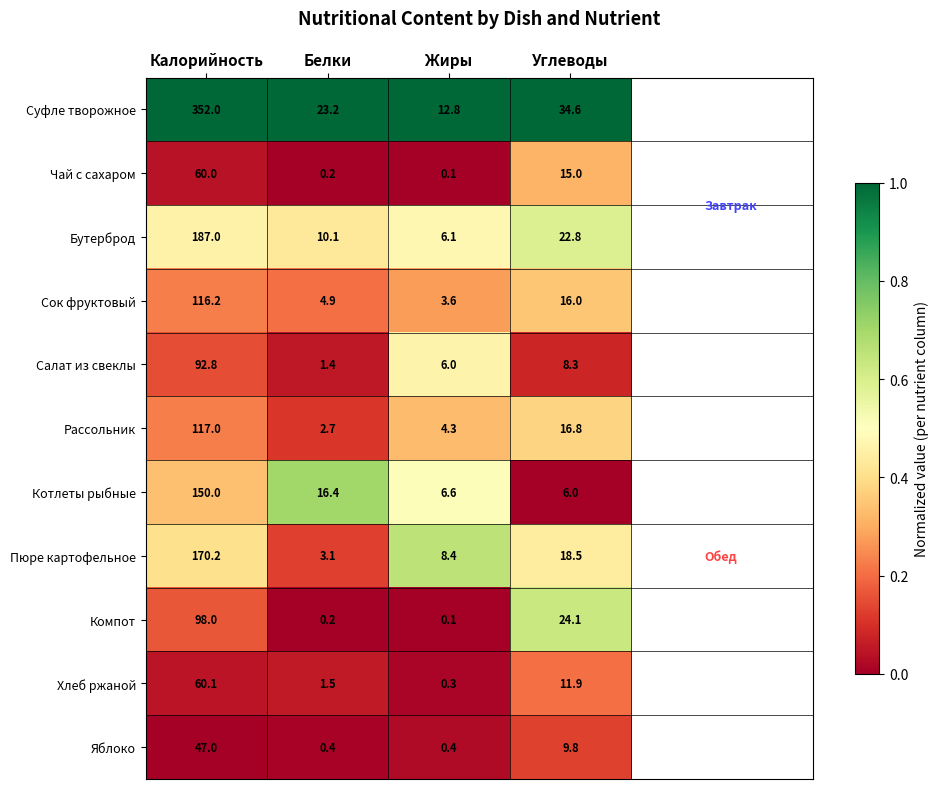

List the labels in order of Котлеты рыбные value, smallest first.

Углеводы, Жиры, Белки, Калорийность